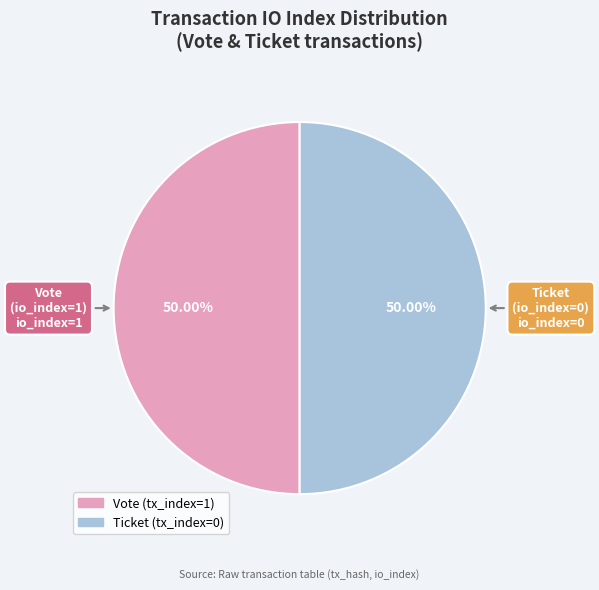

Approximately how many times larger is the value at Vote (tx_index=1) compared to Ticket (tx_index=0)?

1.0